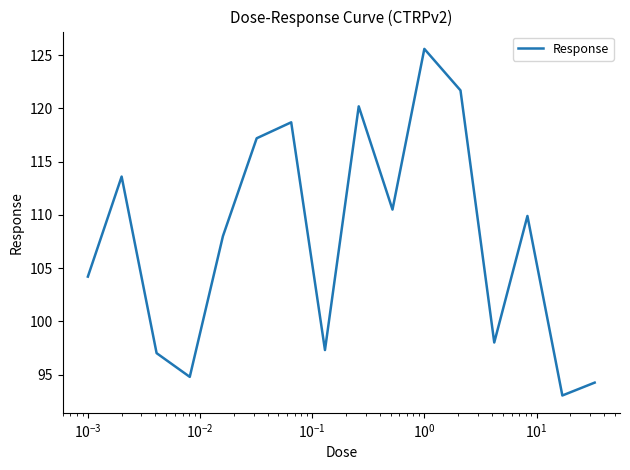

Reading right to left, list all the values displayed in this chart.

94.2	93.0	109.9	98.0	121.7	125.6	110.5	120.2	97.3	118.7	117.2	108.0	94.8	97.0	113.6	104.2